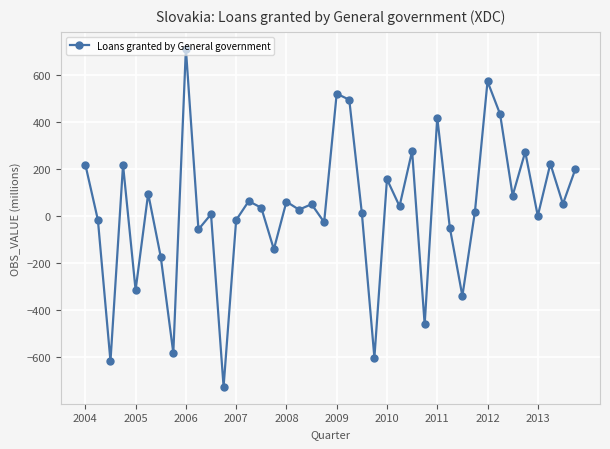

How many interior local peaks (higher than both neighbors) does the data have?

14